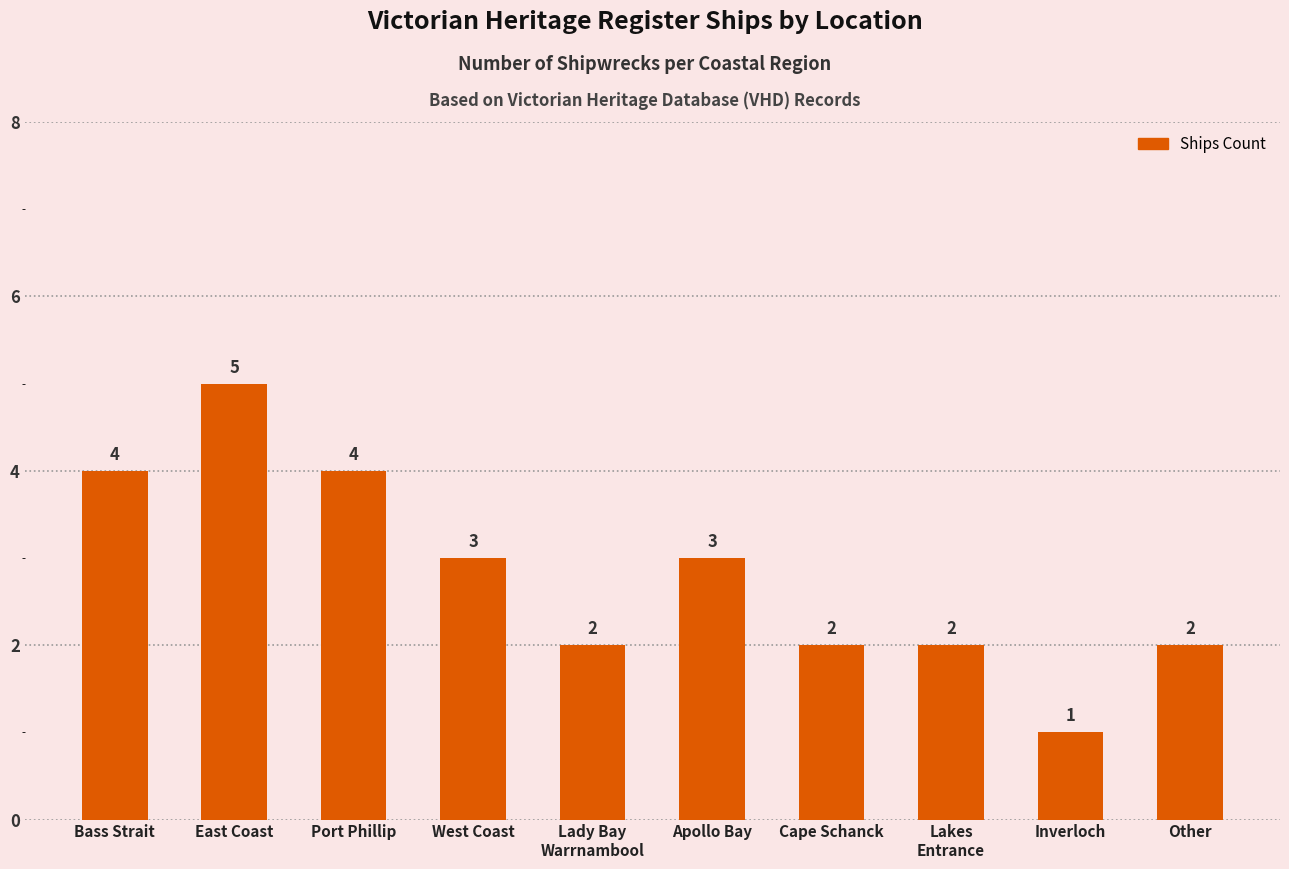

True or false: the data shows 1 at Apollo Bay.

False